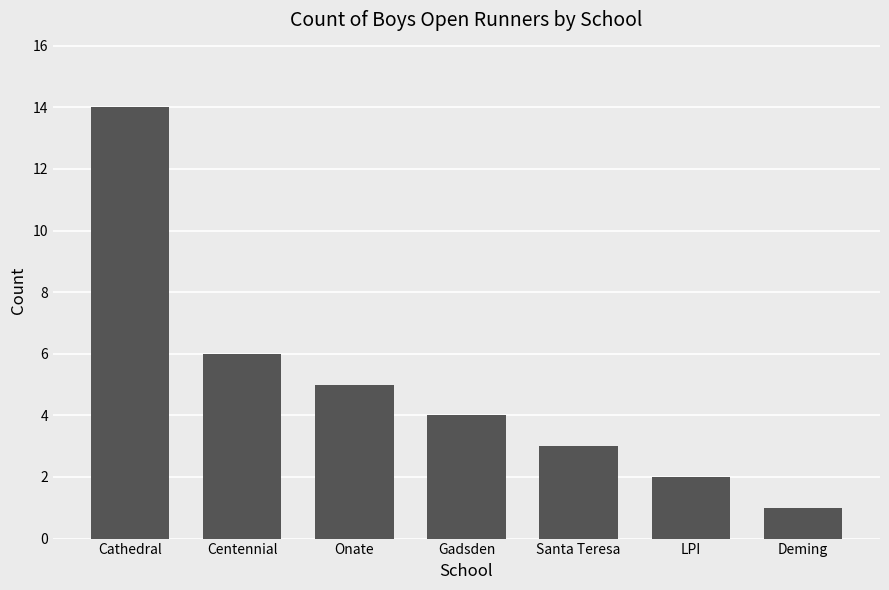

What is the label of the 2nd bar from the left?

Centennial